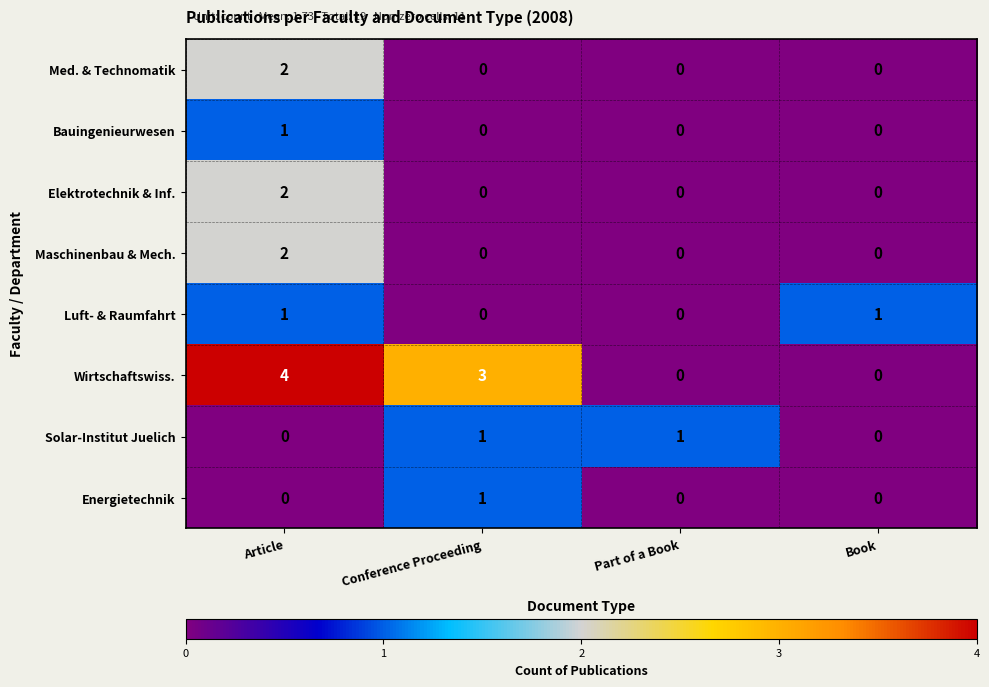

Is it true that Maschinenbau & Mech. equals 1 at Part of a Book?

False